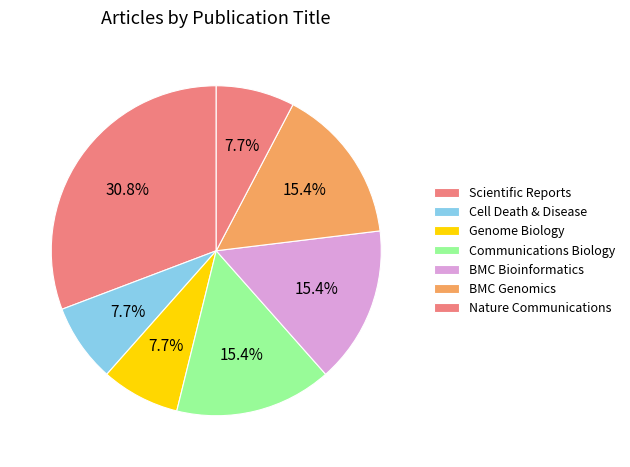

Count the number of slices in the pie.

7